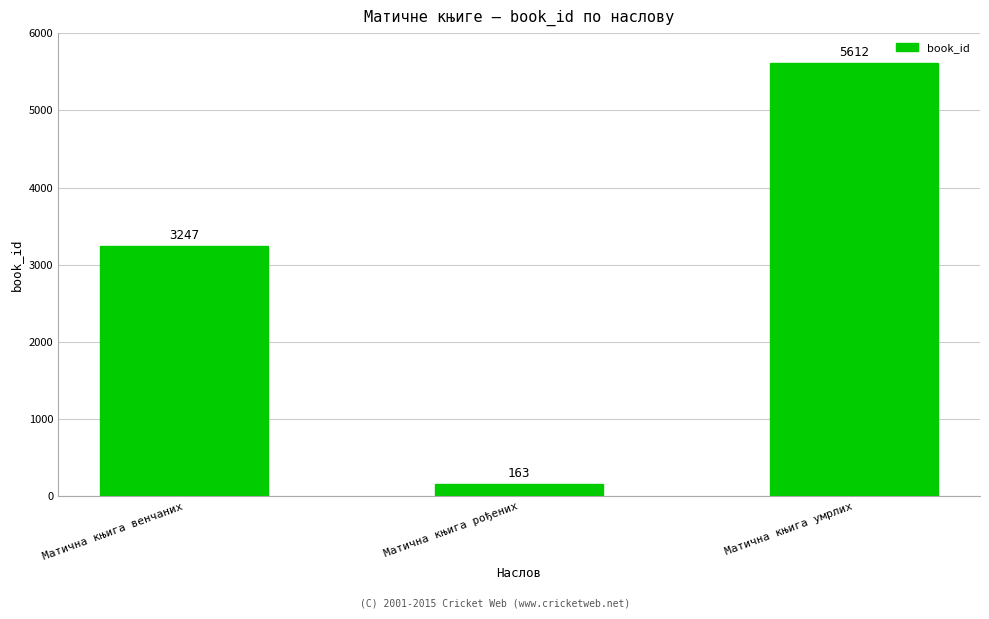

Rank the categories by value from lowest to highest.

Матична књига рођених, Матична књига венчаних, Матична књига умрлих